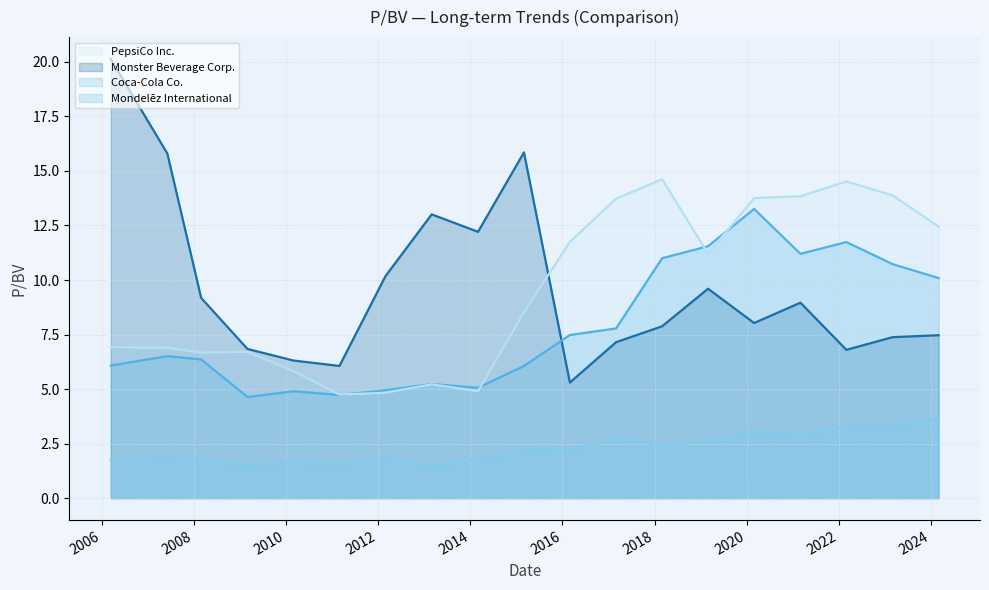

Where is the first local minimum for PepsiCo Inc.?

2008-02-29